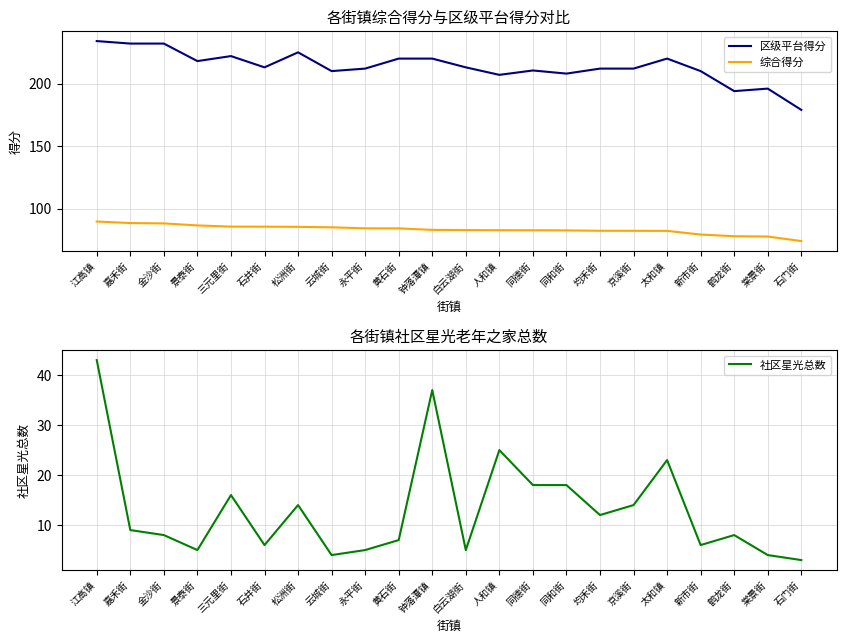

Which has a higher value, 新市街 or 京溪街?

京溪街